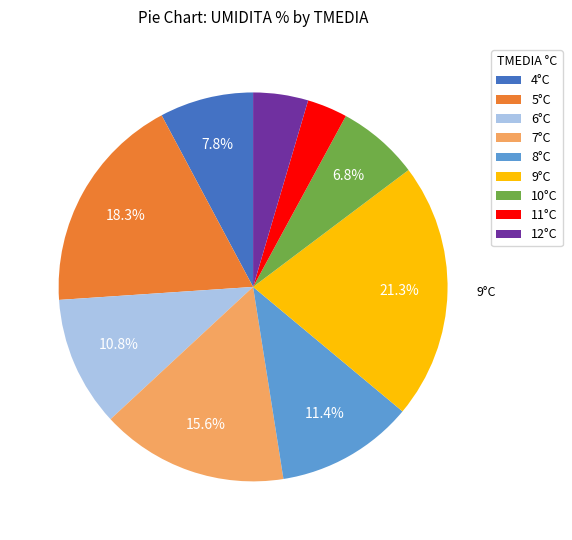

Rank the categories by value from lowest to highest.

11°C, 12°C, 10°C, 4°C, 6°C, 8°C, 7°C, 5°C, 9°C